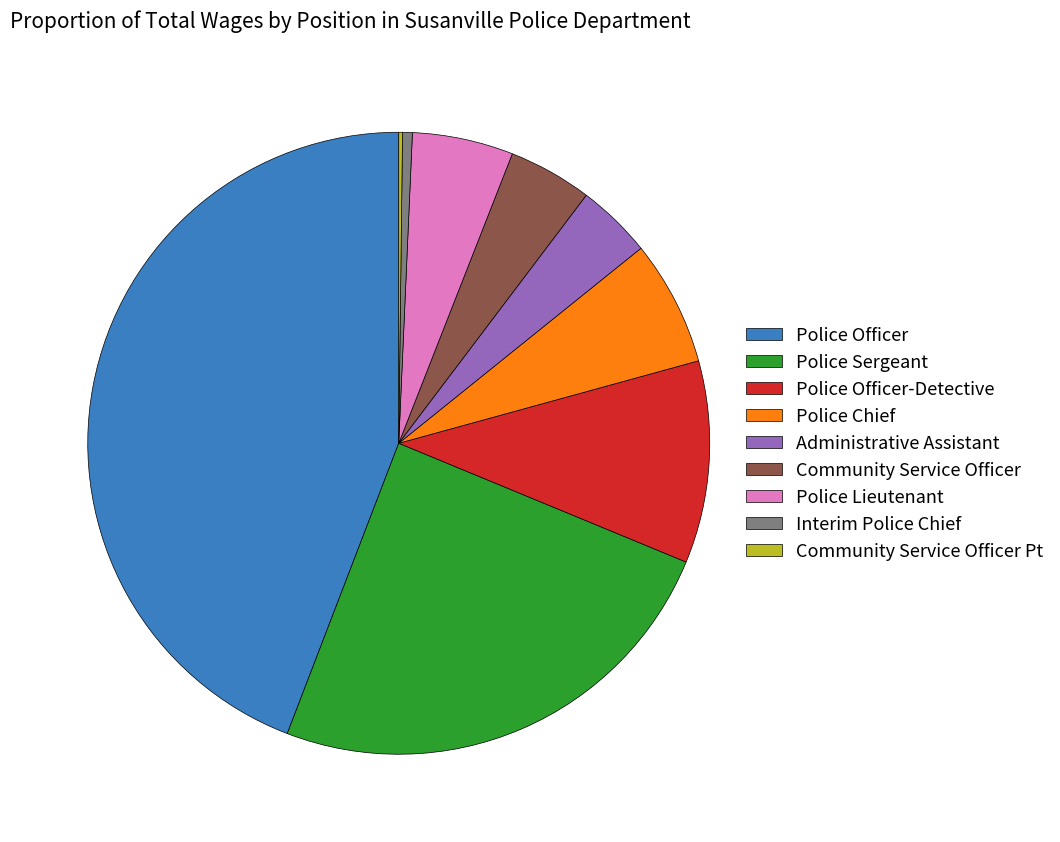

Which category has the biggest portion of the pie?

Police Officer